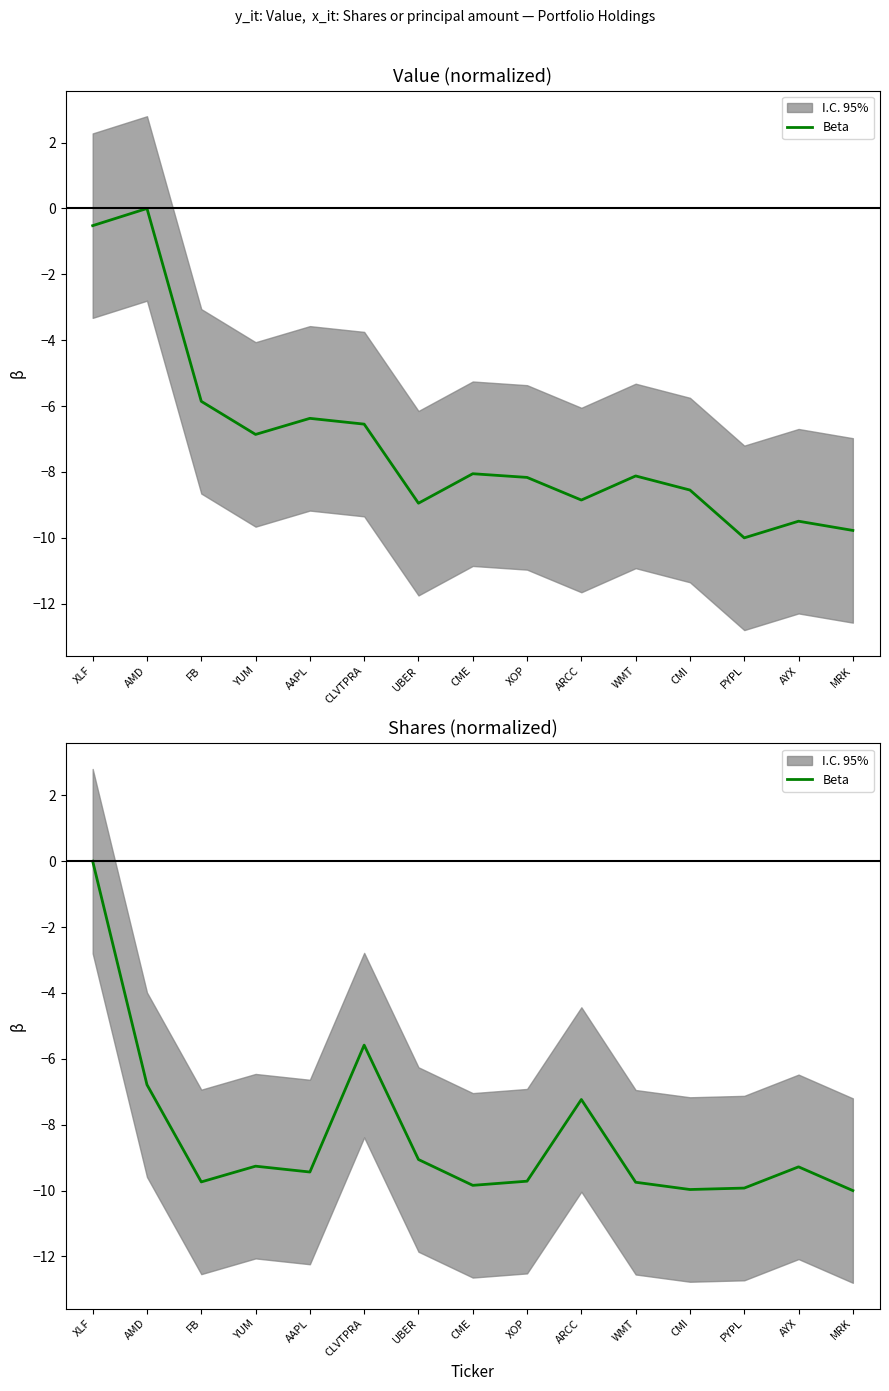

How many points are lower than both their immediate neighbors (excluding endpoints)?

4